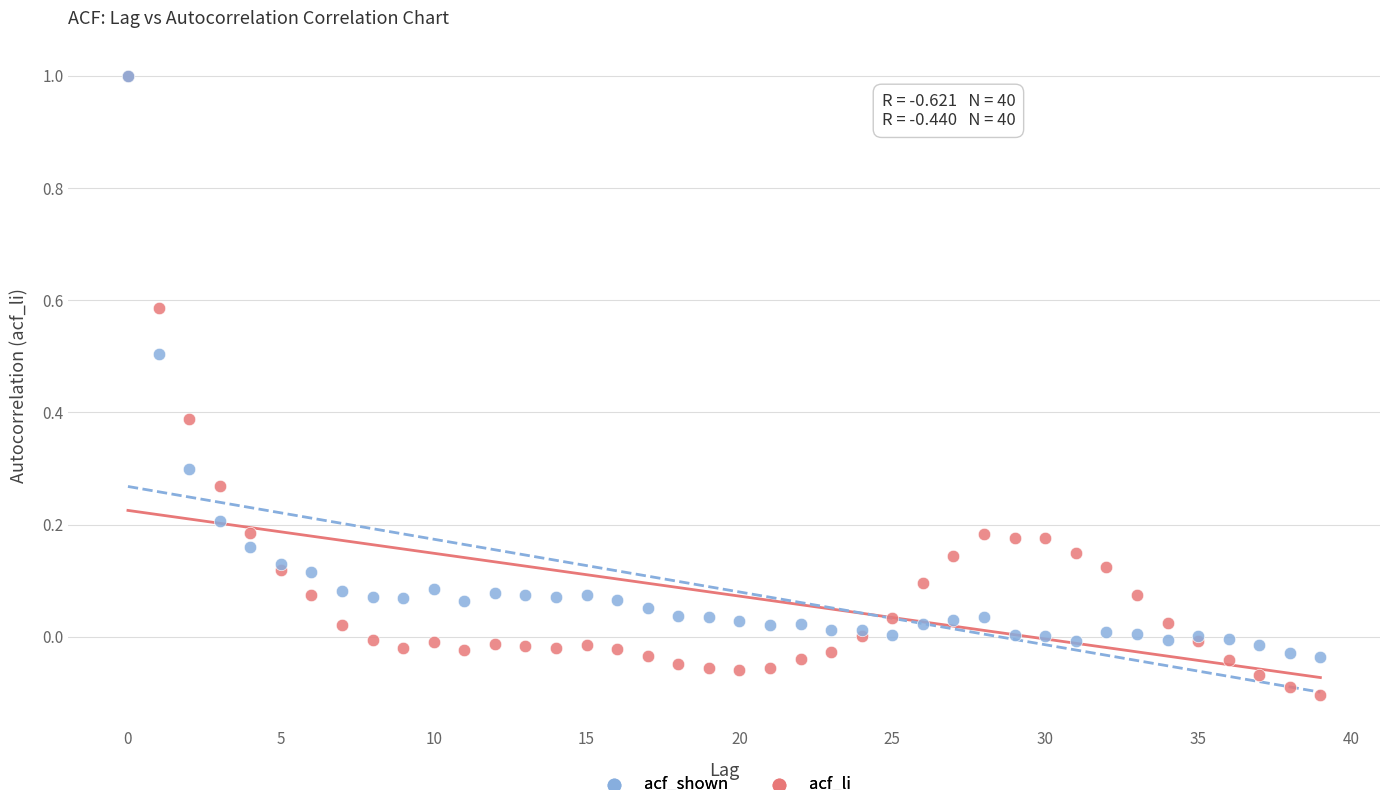

Which series has the largest Y range (max minus min)?

acf_li